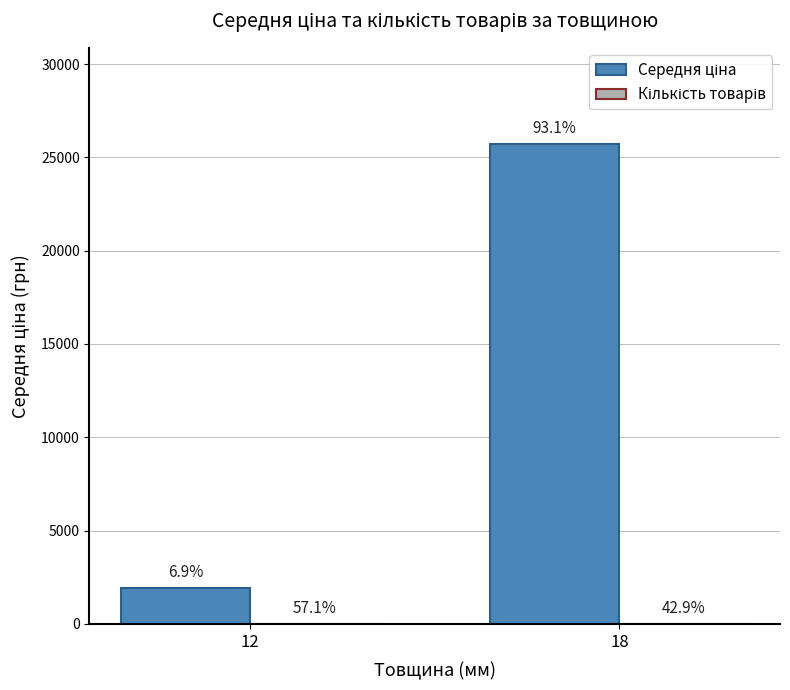

True or false: Середня ціна has a value of 2655.4 at 12.

False